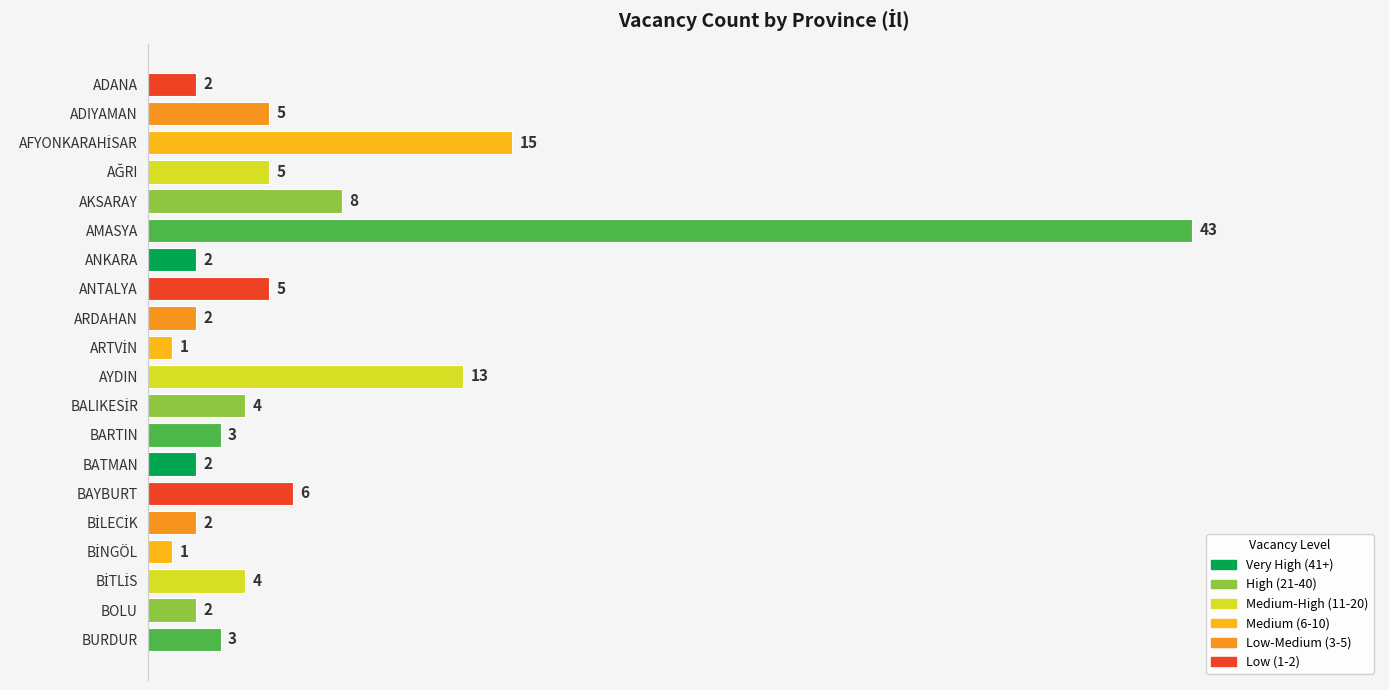

What is the value of the 11th bar from the top?

13